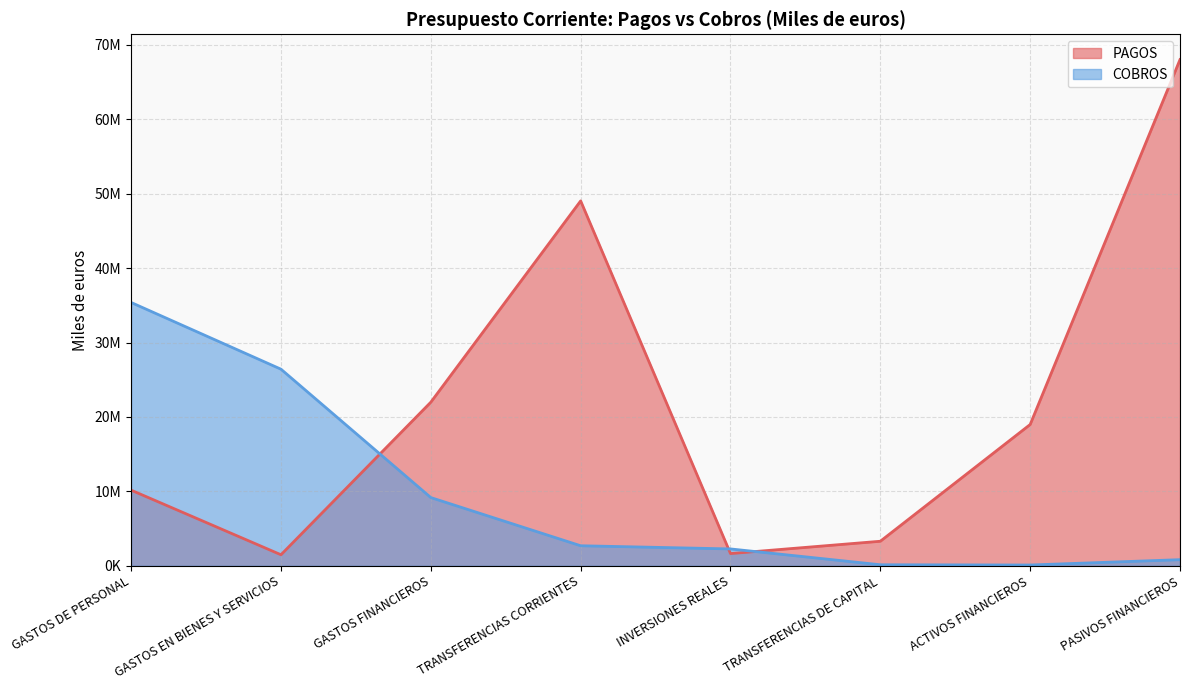

Where does the COBROS series first go above 2689875?

GASTOS DE PERSONAL